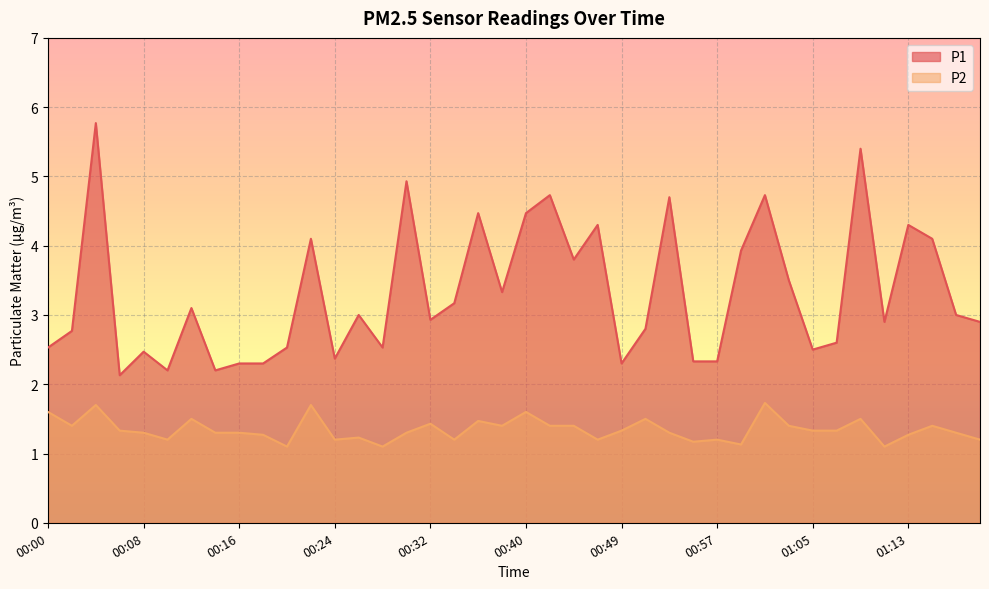

The P2 series shows 1.9 at 00:47. True or false?

False